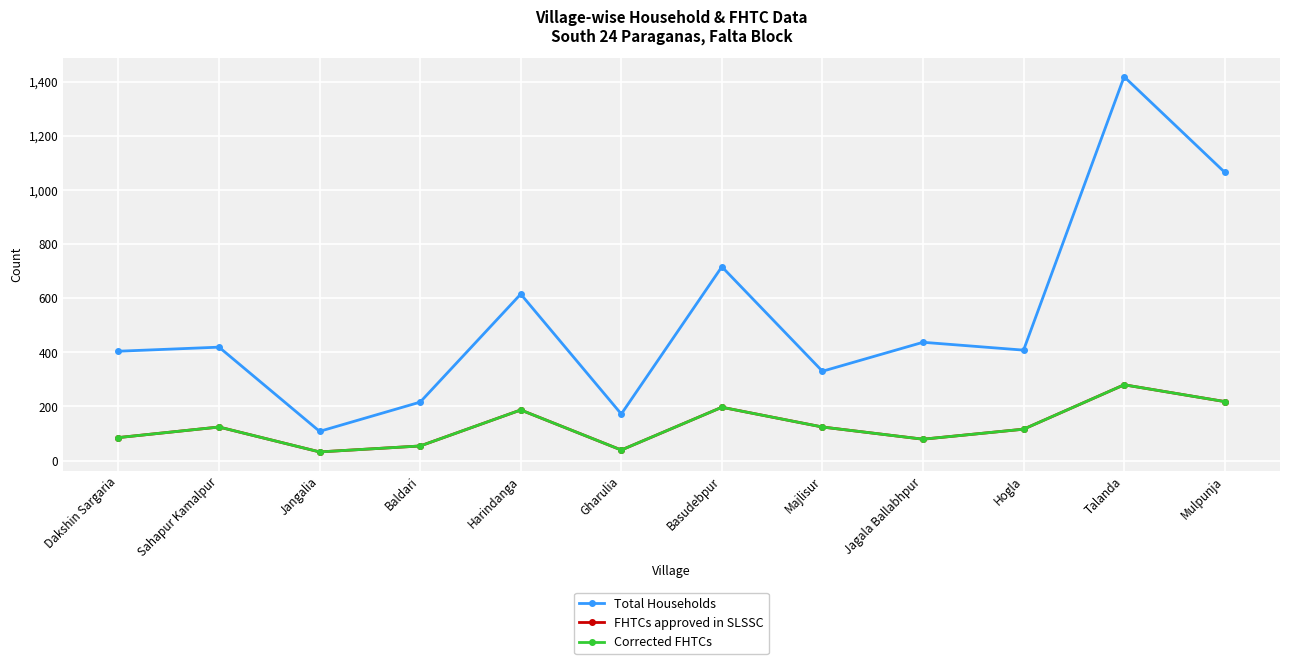

What is the difference between the second highest and minimum values in the Corrected FHTCs series?

186